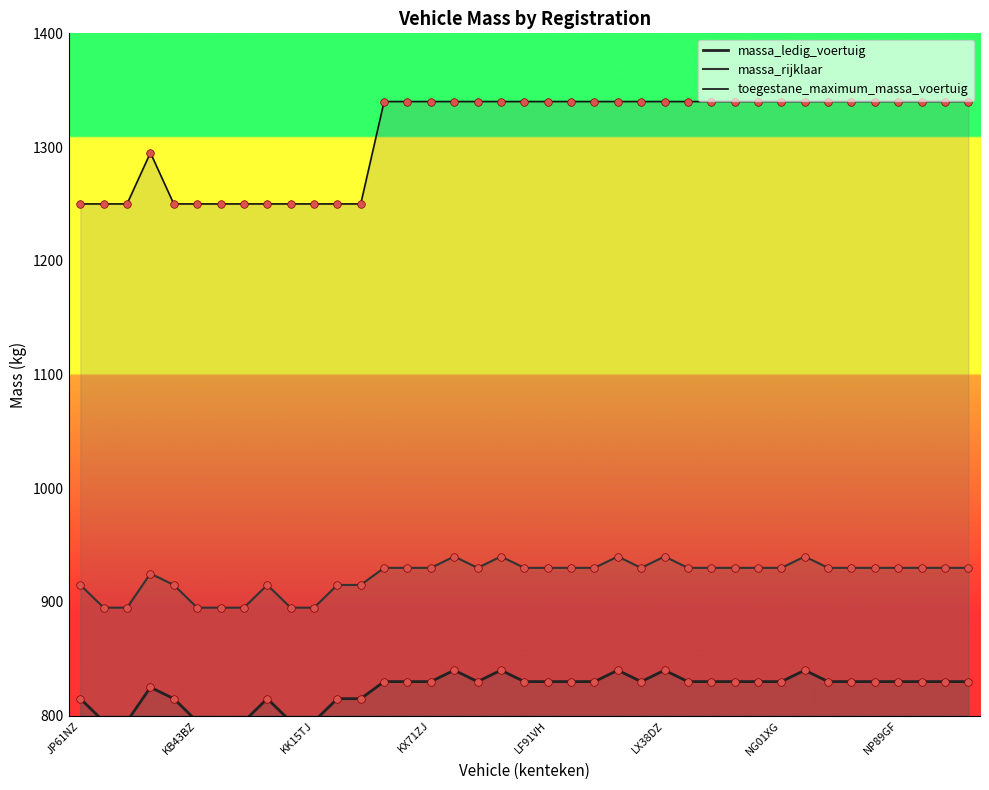

What are all the series names shown in the legend?

massa_ledig_voertuig, massa_rijklaar, toegestane_maximum_massa_voertuig